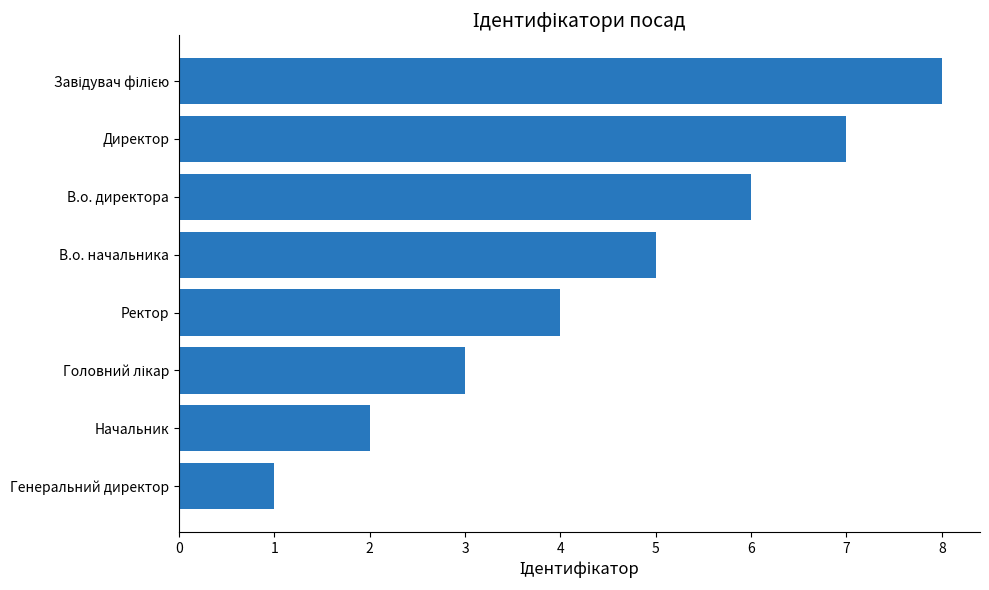

What is the difference between the maximum and minimum values?

7